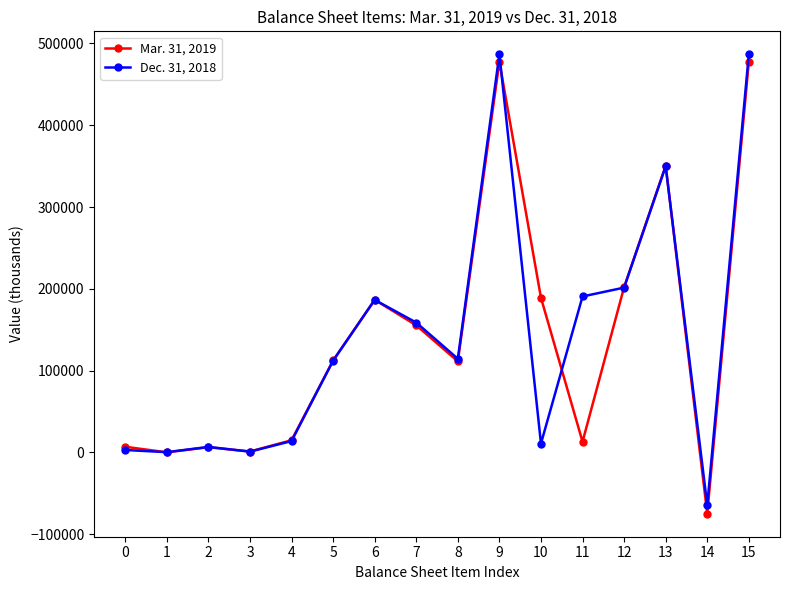

Where is the first local maximum for Dec. 31, 2018?

2